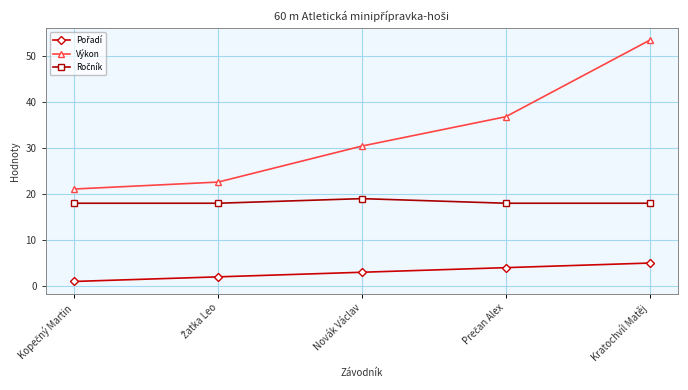

Which series has the largest range (max minus min)?

Výkon